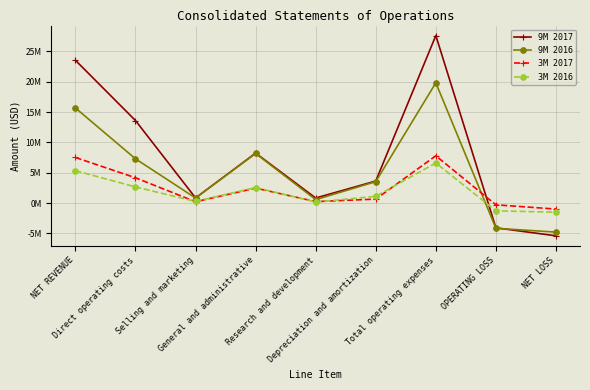

What is the value of the 3M 2016 point at the 7th from the left?

6610856